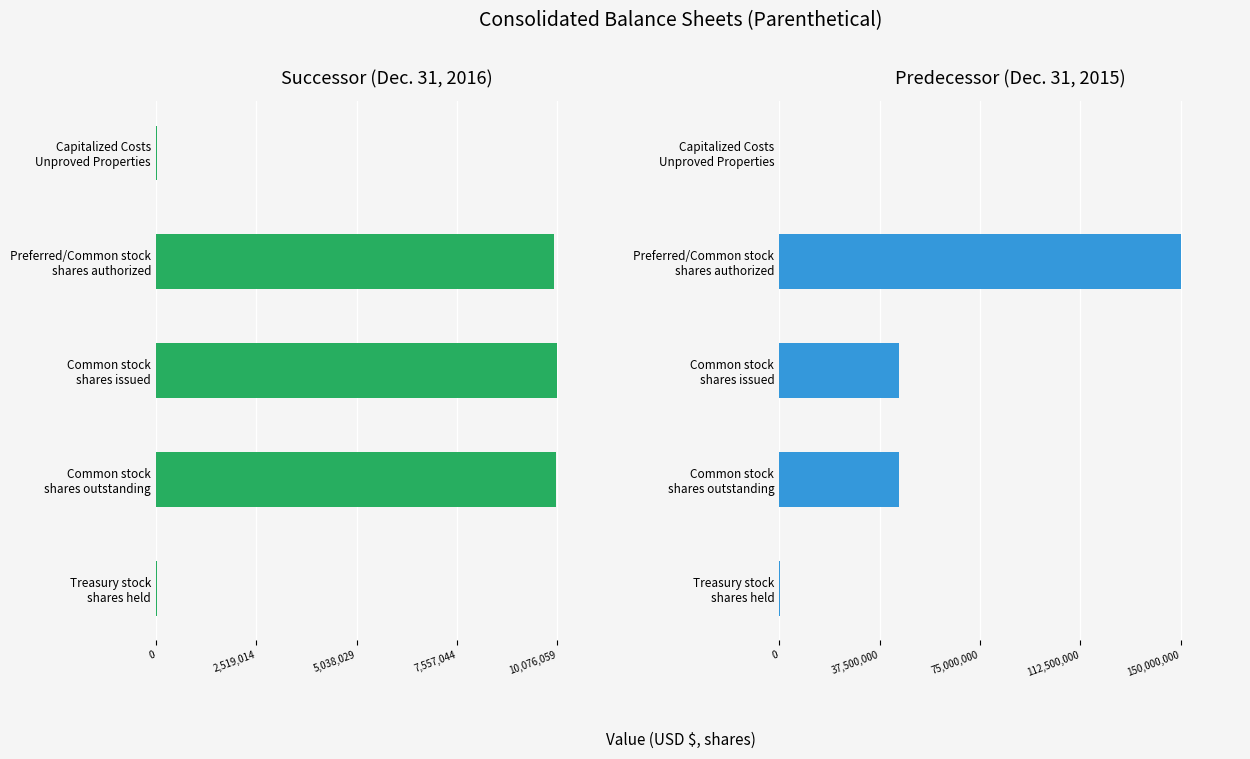

The value of Successor (Dec. 31, 2016) at Common stock shares issued is 14392441. True or false?

False